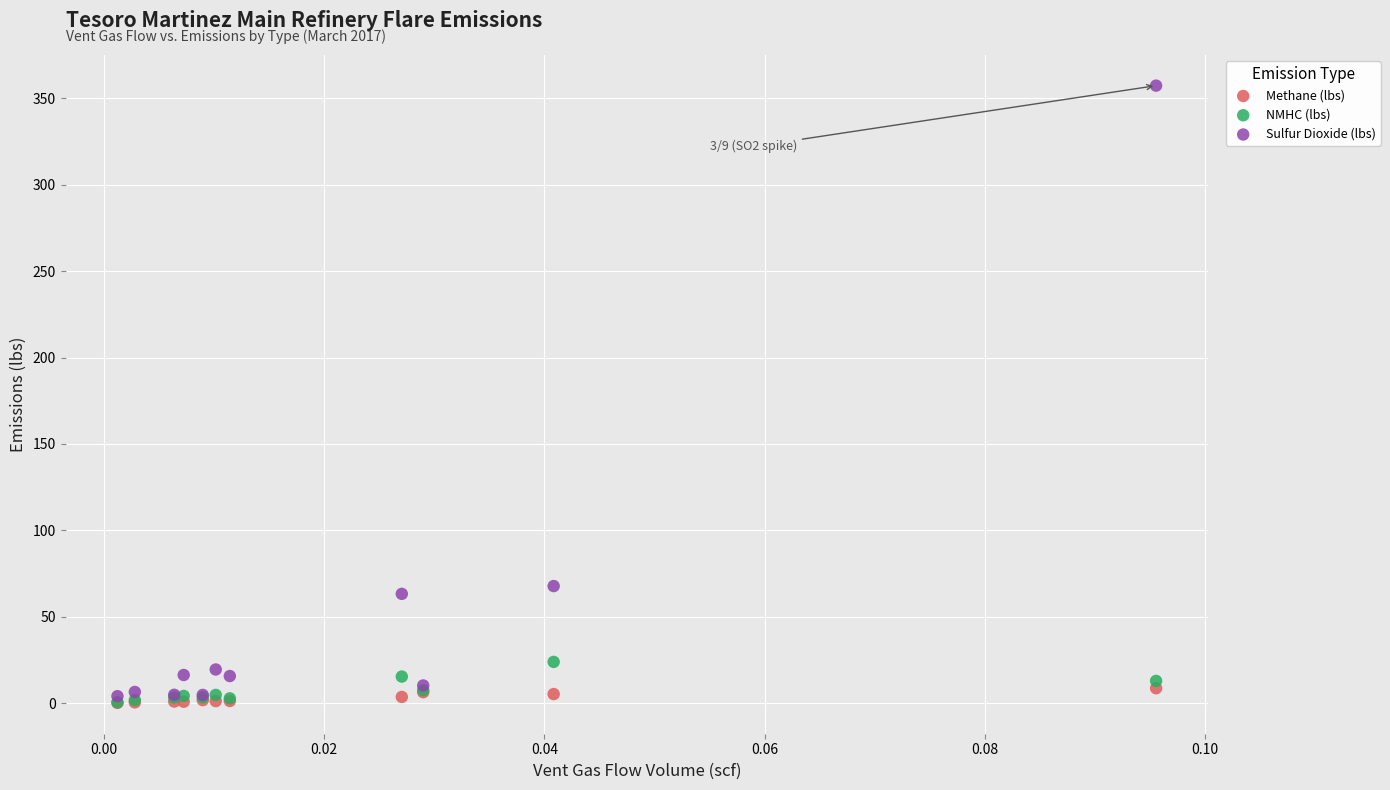

Across all series, what Y value is closest to 178?

67.7